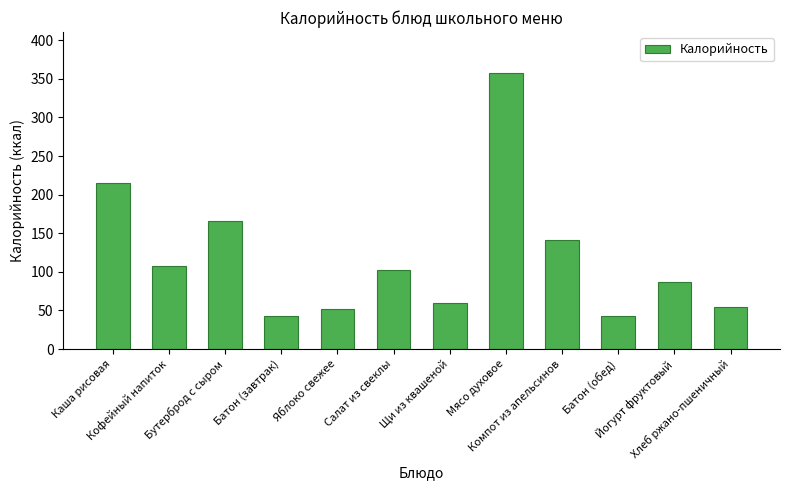

Does the chart contain any negative values?

No